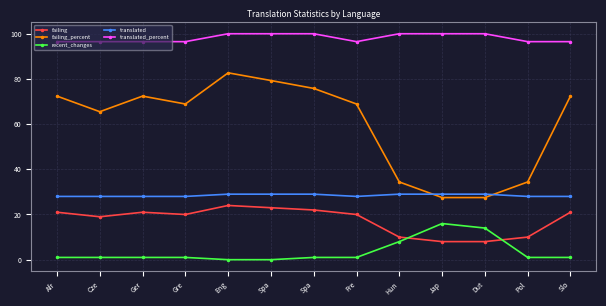

Reading left to right, what are all the values shown in this chart?

failing: Afr=21.0	Cze=19.0	Ger=21.0	Gre=20.0	Eng=24.0	Spa=23.0	Spa=22.0	Fre=20.0	Hun=10.0	Jap=8.0	Dut=8.0	Pol=10.0	Slo=21.0
failing_percent: Afr=72.4	Cze=65.5	Ger=72.4	Gre=68.9	Eng=82.7	Spa=79.3	Spa=75.8	Fre=68.9	Hun=34.4	Jap=27.5	Dut=27.5	Pol=34.4	Slo=72.4
recent_changes: Afr=1.0	Cze=1.0	Ger=1.0	Gre=1.0	Eng=0.0	Spa=0.0	Spa=1.0	Fre=1.0	Hun=8.0	Jap=16.0	Dut=14.0	Pol=1.0	Slo=1.0
translated: Afr=28.0	Cze=28.0	Ger=28.0	Gre=28.0	Eng=29.0	Spa=29.0	Spa=29.0	Fre=28.0	Hun=29.0	Jap=29.0	Dut=29.0	Pol=28.0	Slo=28.0
translated_percent: Afr=96.5	Cze=96.5	Ger=96.5	Gre=96.5	Eng=100.0	Spa=100.0	Spa=100.0	Fre=96.5	Hun=100.0	Jap=100.0	Dut=100.0	Pol=96.5	Slo=96.5